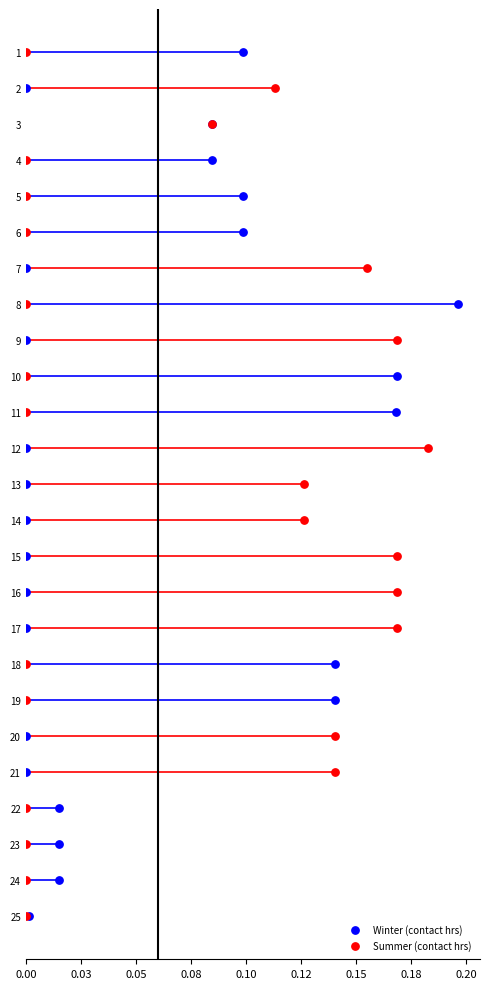

What are all the series names shown in the legend?

Winter (contact hrs), Summer (contact hrs)